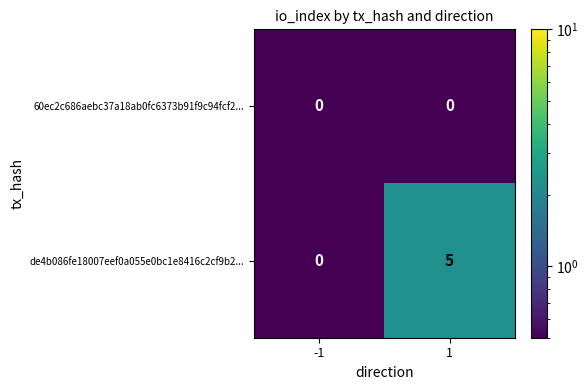

What is the sum of the de4b086fe18007eef0a055e0bc1e8416c2cf9b2... values at 1 and -1?

5